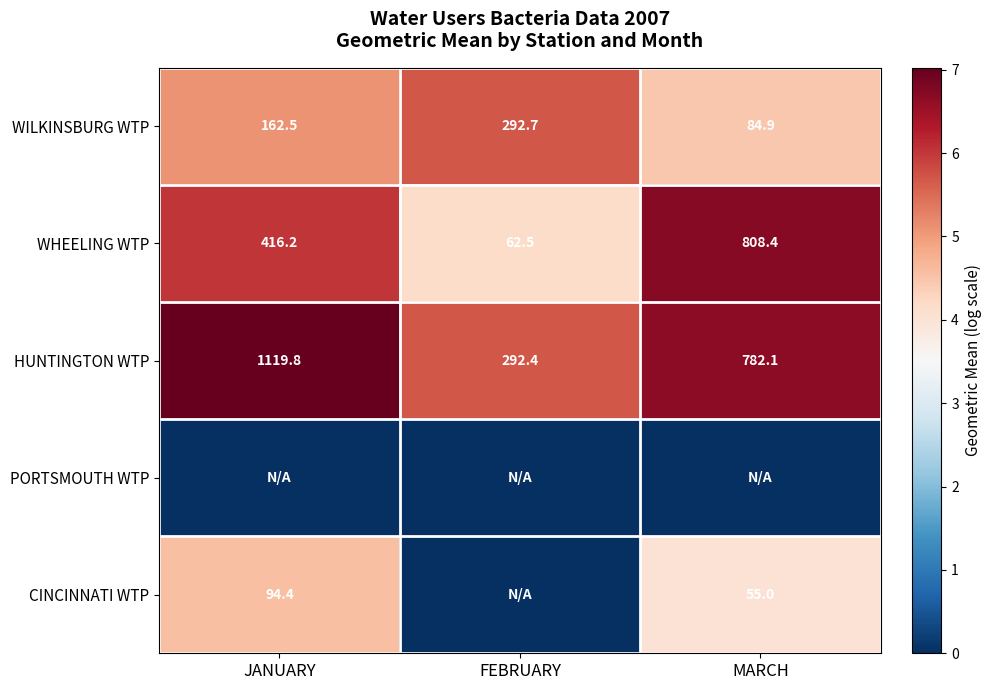

True or false: HUNTINGTON WTP has a value of 8.7 at MARCH.

False